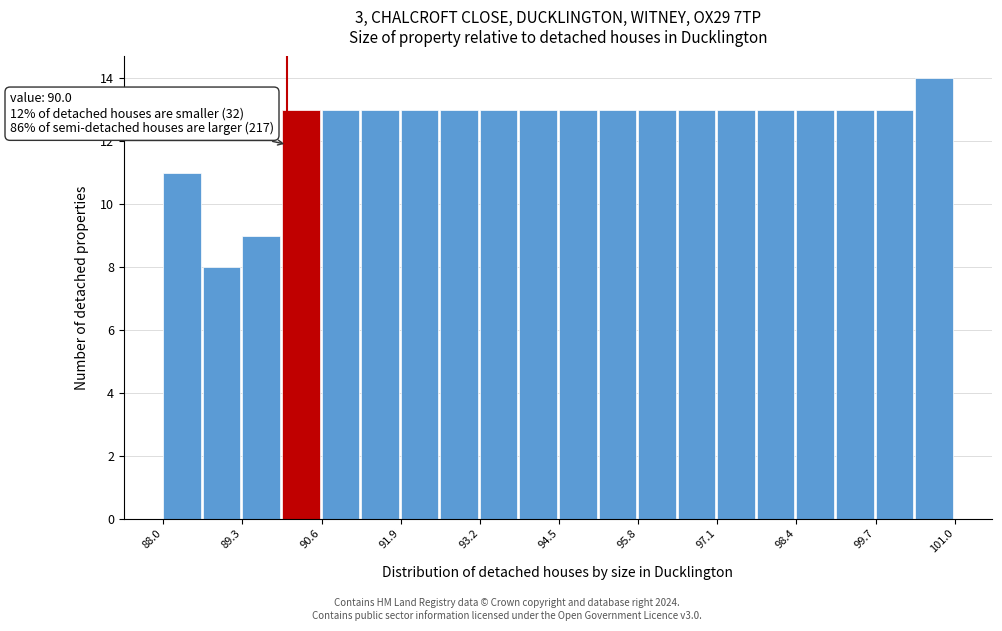

Read against the x-axis, roughly where is the centre of the tallest bar?

100.6